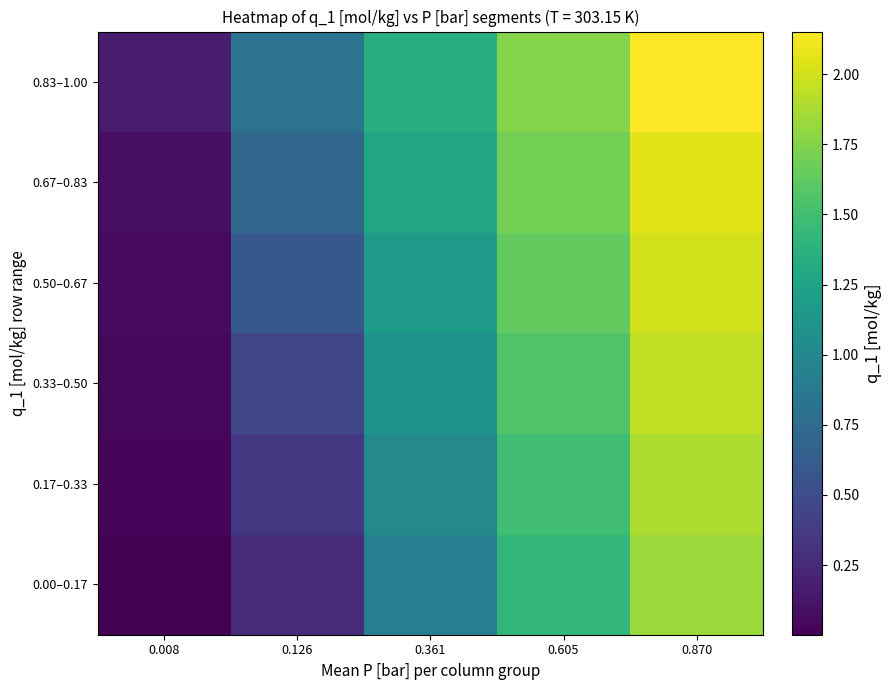

Rank the series at 0.126 from lowest to highest value.

0.00–0.17, 0.17–0.33, 0.33–0.50, 0.50–0.67, 0.67–0.83, 0.83–1.00